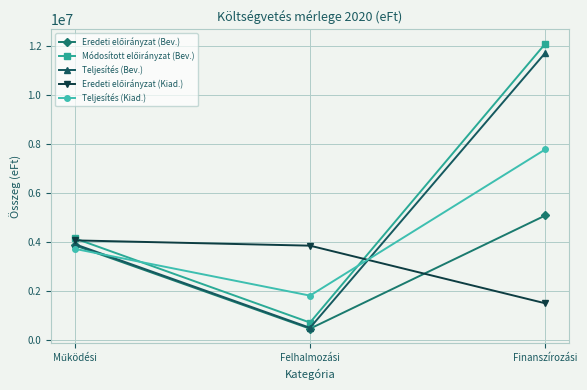

How many lines are shown in the chart?

5